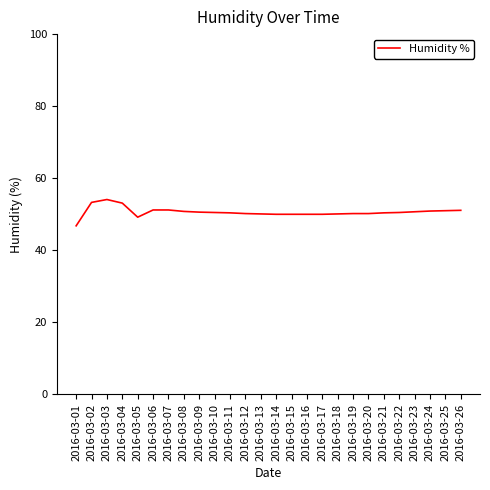

What is the difference between the maximum and minimum values?

7.3